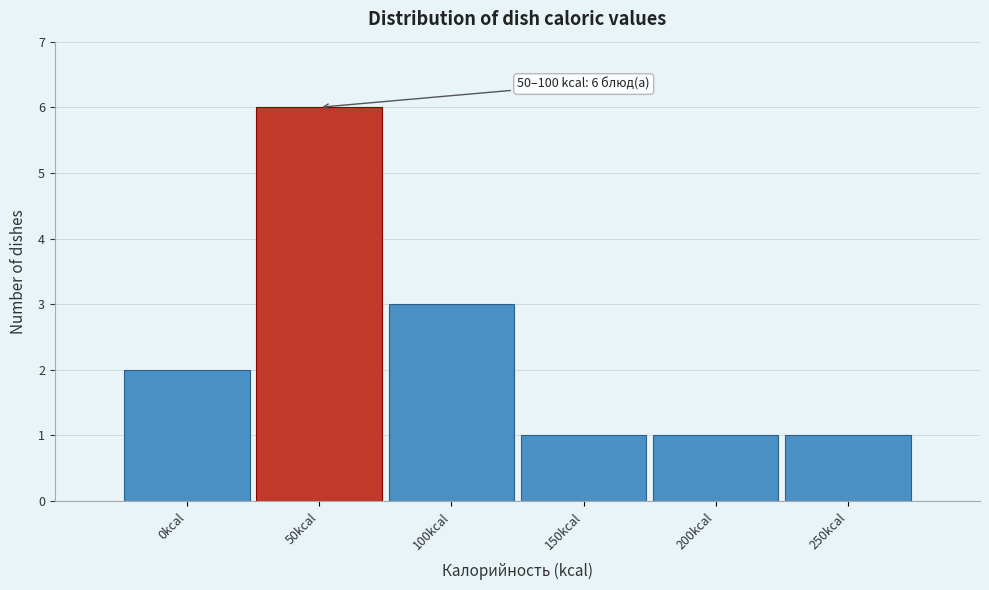

Reading right to left, list all the values displayed in this chart.

1	1	1	3	6	2